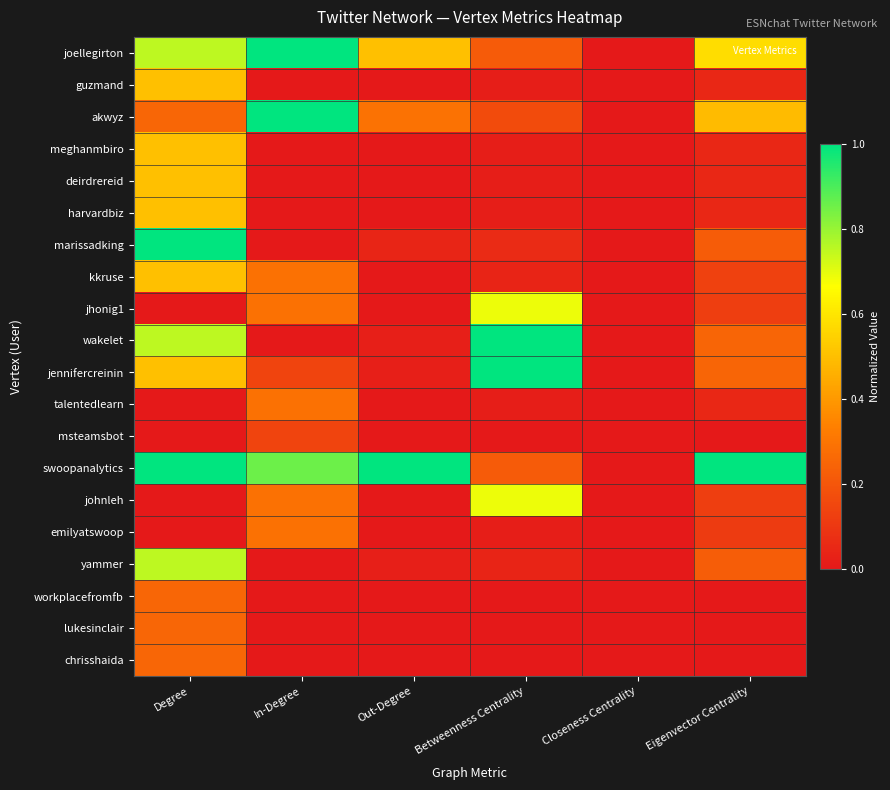

Reading left to right, what are all the values shown in this chart?

joellegirton: Degree=0.8	In-Degree=1.0	Out-Degree=0.5	Betweenness Centrality=0.2	Closeness Centrality=0.0	Eigenvector Centrality=0.6
guzmand: Degree=0.5	In-Degree=0.0	Out-Degree=0.0	Betweenness Centrality=0.0	Closeness Centrality=0.0	Eigenvector Centrality=0.0
akwyz: Degree=0.2	In-Degree=1.0	Out-Degree=0.3	Betweenness Centrality=0.2	Closeness Centrality=0.0	Eigenvector Centrality=0.5
meghanmbiro: Degree=0.5	In-Degree=0.0	Out-Degree=0.0	Betweenness Centrality=0.0	Closeness Centrality=0.0	Eigenvector Centrality=0.0
deirdrereid: Degree=0.5	In-Degree=0.0	Out-Degree=0.0	Betweenness Centrality=0.0	Closeness Centrality=0.0	Eigenvector Centrality=0.0
harvardbiz: Degree=0.5	In-Degree=0.0	Out-Degree=0.0	Betweenness Centrality=0.0	Closeness Centrality=0.0	Eigenvector Centrality=0.0
marissadking: Degree=1.0	In-Degree=0.0	Out-Degree=0.0	Betweenness Centrality=0.1	Closeness Centrality=0.0	Eigenvector Centrality=0.2
kkruse: Degree=0.5	In-Degree=0.3	Out-Degree=0.0	Betweenness Centrality=0.0	Closeness Centrality=0.0	Eigenvector Centrality=0.1
jhonig1: Degree=0.0	In-Degree=0.3	Out-Degree=0.0	Betweenness Centrality=0.7	Closeness Centrality=0.0	Eigenvector Centrality=0.1
wakelet: Degree=0.8	In-Degree=0.0	Out-Degree=0.0	Betweenness Centrality=1.0	Closeness Centrality=0.0	Eigenvector Centrality=0.2
jennifercreinin: Degree=0.5	In-Degree=0.1	Out-Degree=0.0	Betweenness Centrality=1.0	Closeness Centrality=0.0	Eigenvector Centrality=0.2
talentedlearn: Degree=0.0	In-Degree=0.3	Out-Degree=0.0	Betweenness Centrality=0.0	Closeness Centrality=0.0	Eigenvector Centrality=0.1
msteamsbot: Degree=0.0	In-Degree=0.1	Out-Degree=0.0	Betweenness Centrality=0.0	Closeness Centrality=0.0	Eigenvector Centrality=0.0
swoopanalytics: Degree=1.0	In-Degree=0.9	Out-Degree=1.0	Betweenness Centrality=0.2	Closeness Centrality=0.0	Eigenvector Centrality=1.0
johnleh: Degree=0.0	In-Degree=0.3	Out-Degree=0.0	Betweenness Centrality=0.7	Closeness Centrality=0.0	Eigenvector Centrality=0.1
emilyatswoop: Degree=0.0	In-Degree=0.3	Out-Degree=0.0	Betweenness Centrality=0.0	Closeness Centrality=0.0	Eigenvector Centrality=0.1
yammer: Degree=0.8	In-Degree=0.0	Out-Degree=0.0	Betweenness Centrality=0.0	Closeness Centrality=0.0	Eigenvector Centrality=0.2
workplacefromfb: Degree=0.2	In-Degree=0.0	Out-Degree=0.0	Betweenness Centrality=0.0	Closeness Centrality=0.0	Eigenvector Centrality=0.0
lukesinclair: Degree=0.2	In-Degree=0.0	Out-Degree=0.0	Betweenness Centrality=0.0	Closeness Centrality=0.0	Eigenvector Centrality=0.0
chrisshaida: Degree=0.2	In-Degree=0.0	Out-Degree=0.0	Betweenness Centrality=0.0	Closeness Centrality=0.0	Eigenvector Centrality=0.0